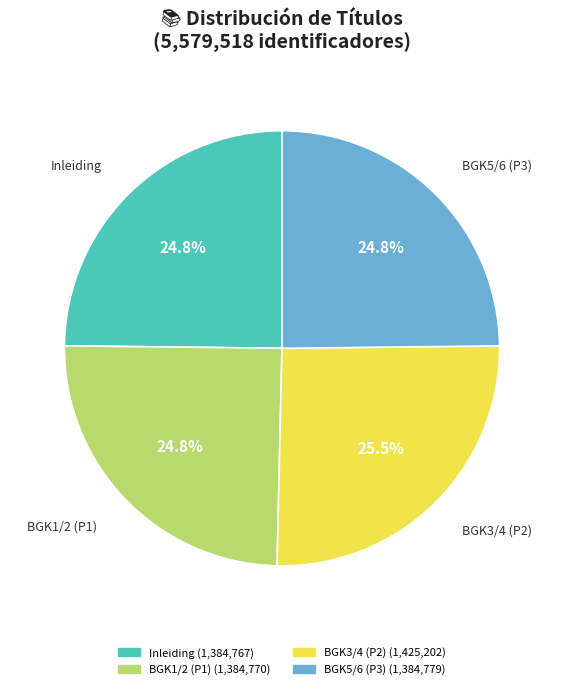

Is there any slice that represents more than half of the pie?

No